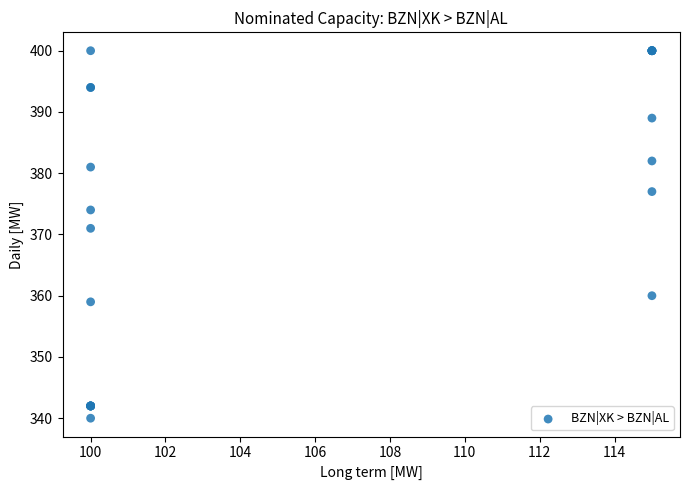

What Y value in the scatter plot is closest to 370?

371